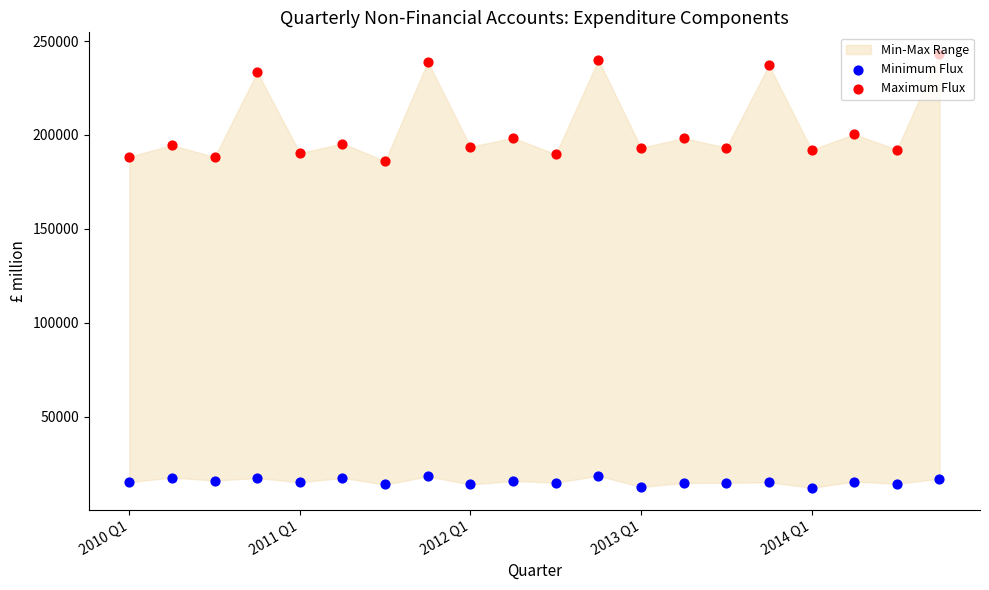

Is the value of Minimum Flux at 12 greater than the value of Maximum Flux at 17?

No